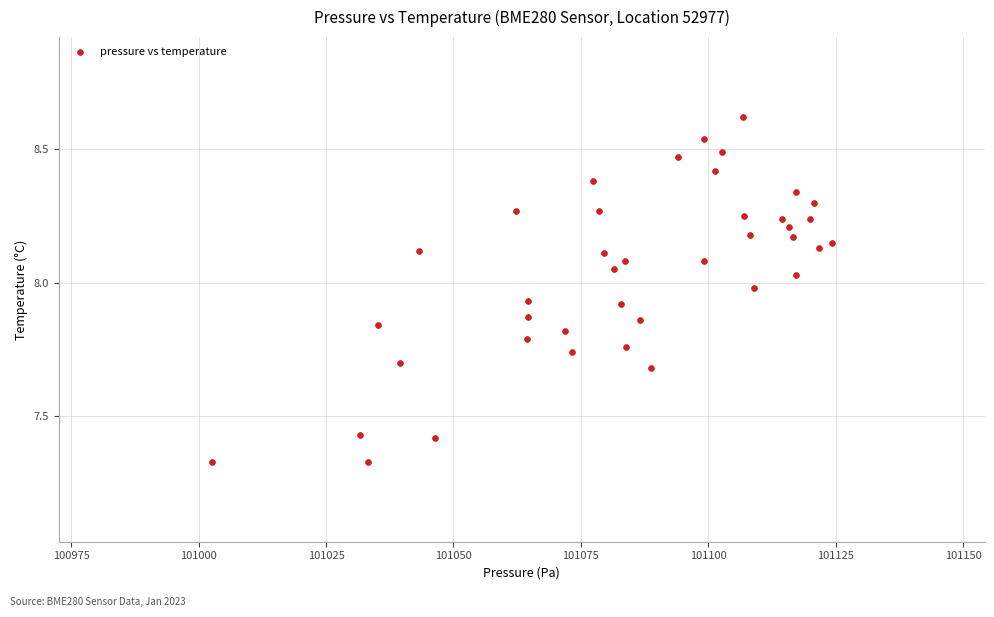

What is the range of Y values (max minus min)?

1.3